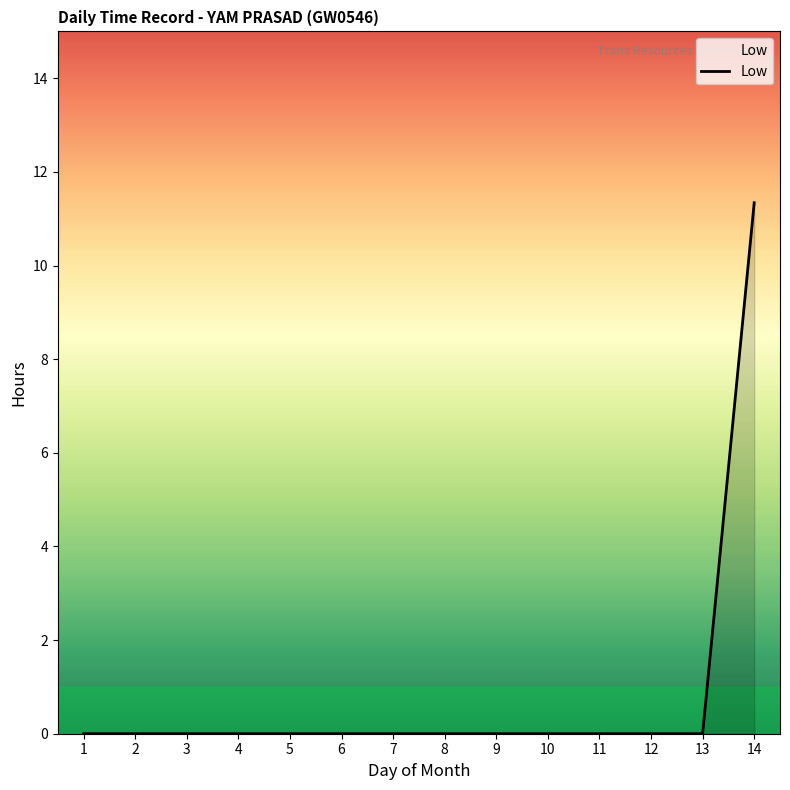

The value at 4 is 3.5. True or false?

False